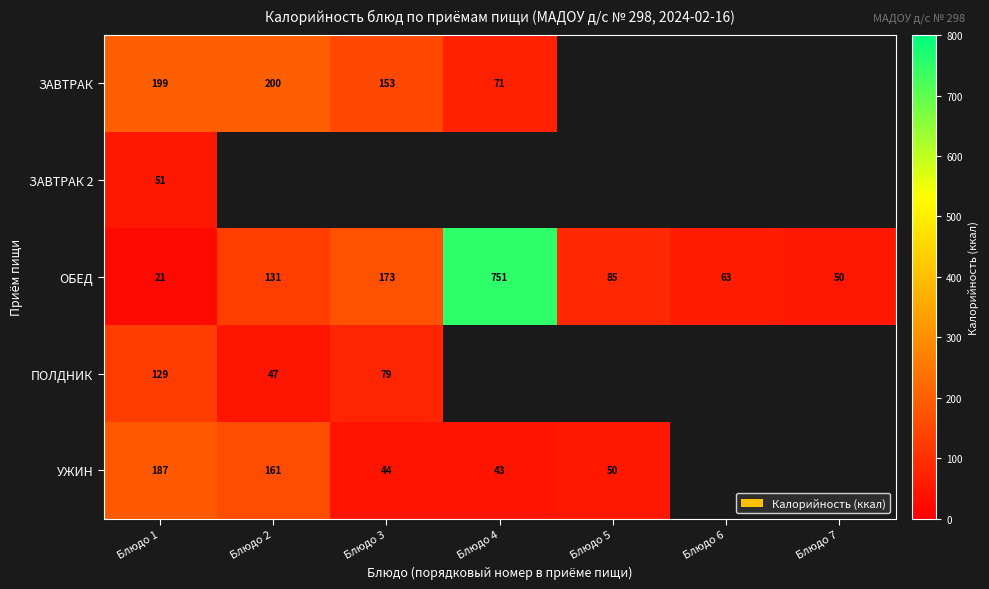

How many categories are shown in the chart?

7